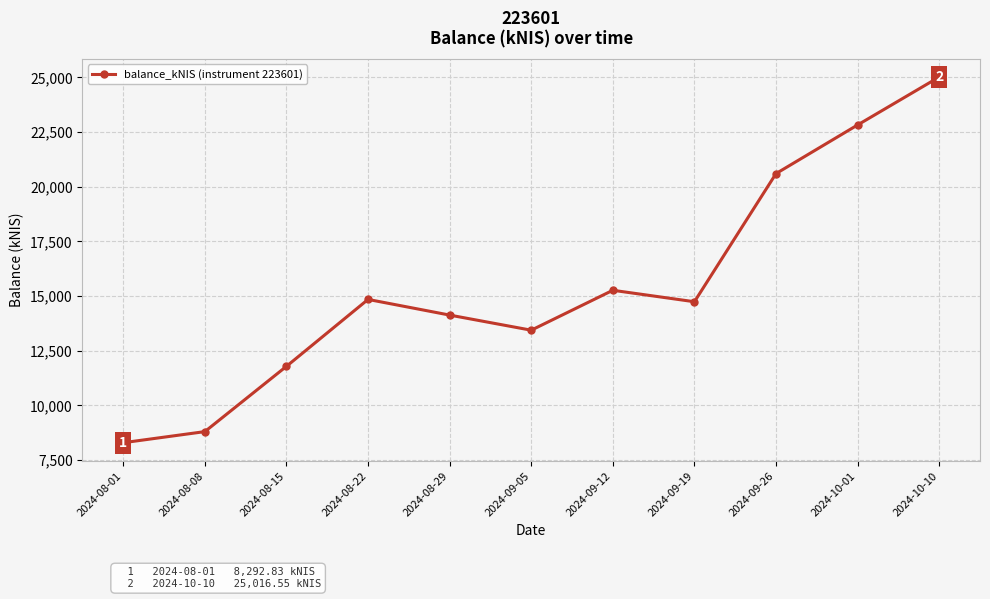

What is the label of the 4th point from the left?

2024-08-22